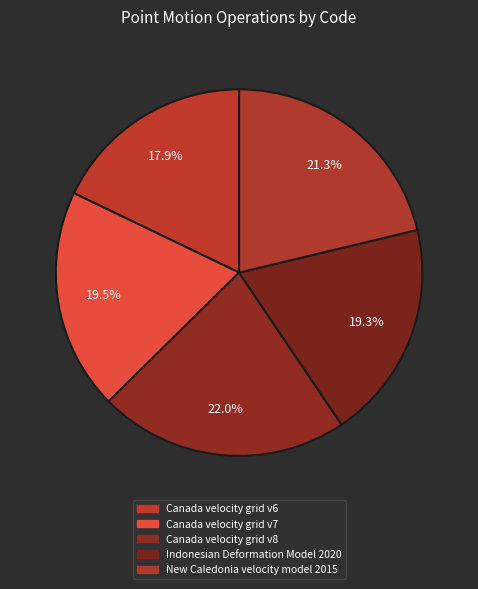

Does any single category account for the majority?

No